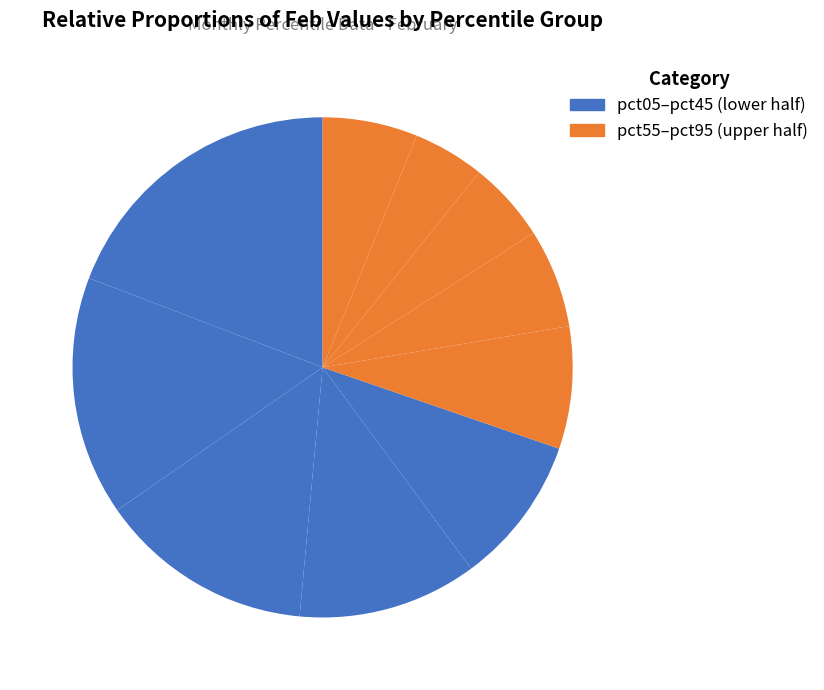

Rank the categories by value from lowest to highest.

pct85, pct75, pct95, pct65, pct55, pct45, pct35, pct25, pct15, pct05